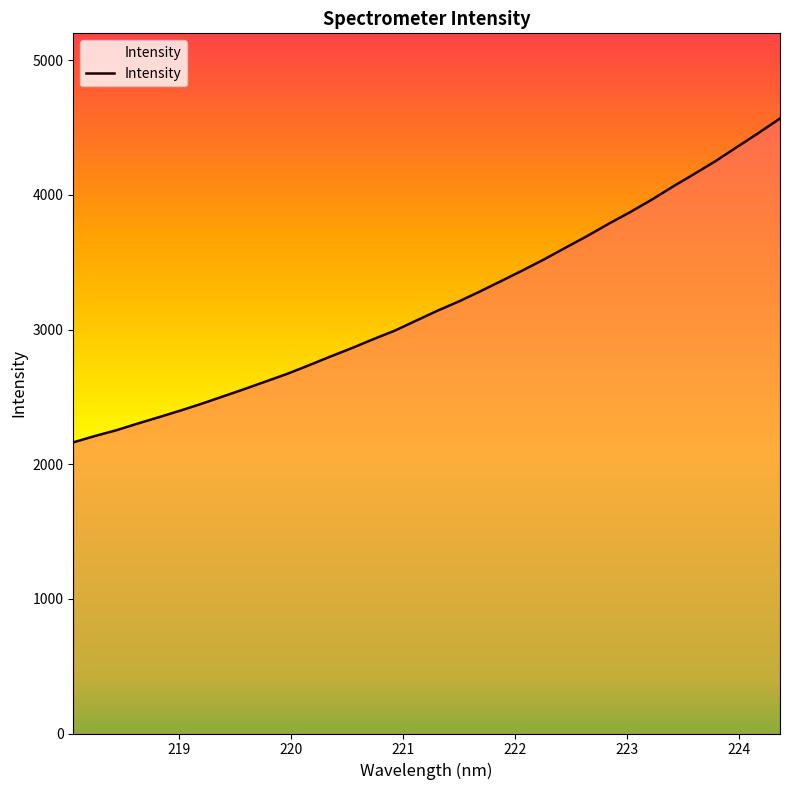

What is the difference between the maximum and minimum values?

2405.3